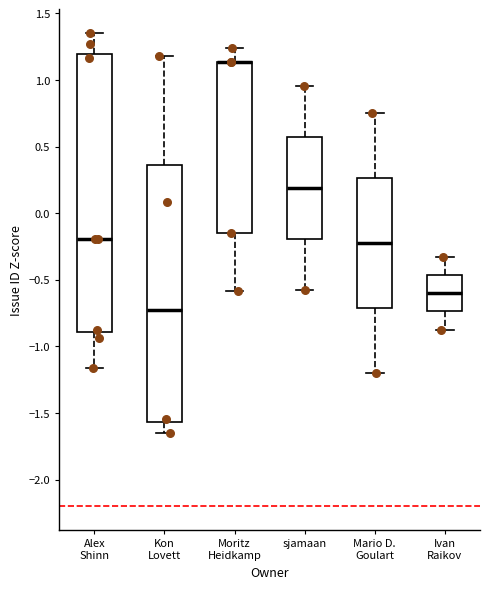

Reading left to right, read every box against the y-axis: the position of its median line, the range the box covers, and the ends of its whiskers. The values are not printed on the chart, so give them approximately, as read against the axis.

Alex Shinn: median -0.20, box -0.90 to 1.20, whiskers -1.15 to 1.35
Kon Lovett: median -0.75, box -1.55 to 0.35, whiskers -1.65 to 1.20
Moritz Heidkamp: median 1.15 (drawn on the box's upper edge), box -0.15 to 1.15, whiskers -0.60 to 1.25
sjamaan: median 0.20, box -0.20 to 0.55, whiskers -0.60 to 0.95
Mario D. Goulart: median -0.25, box -0.70 to 0.25, whiskers -1.20 to 0.75
Ivan Raikov: median -0.60, box -0.75 to -0.45, whiskers -0.85 to -0.35